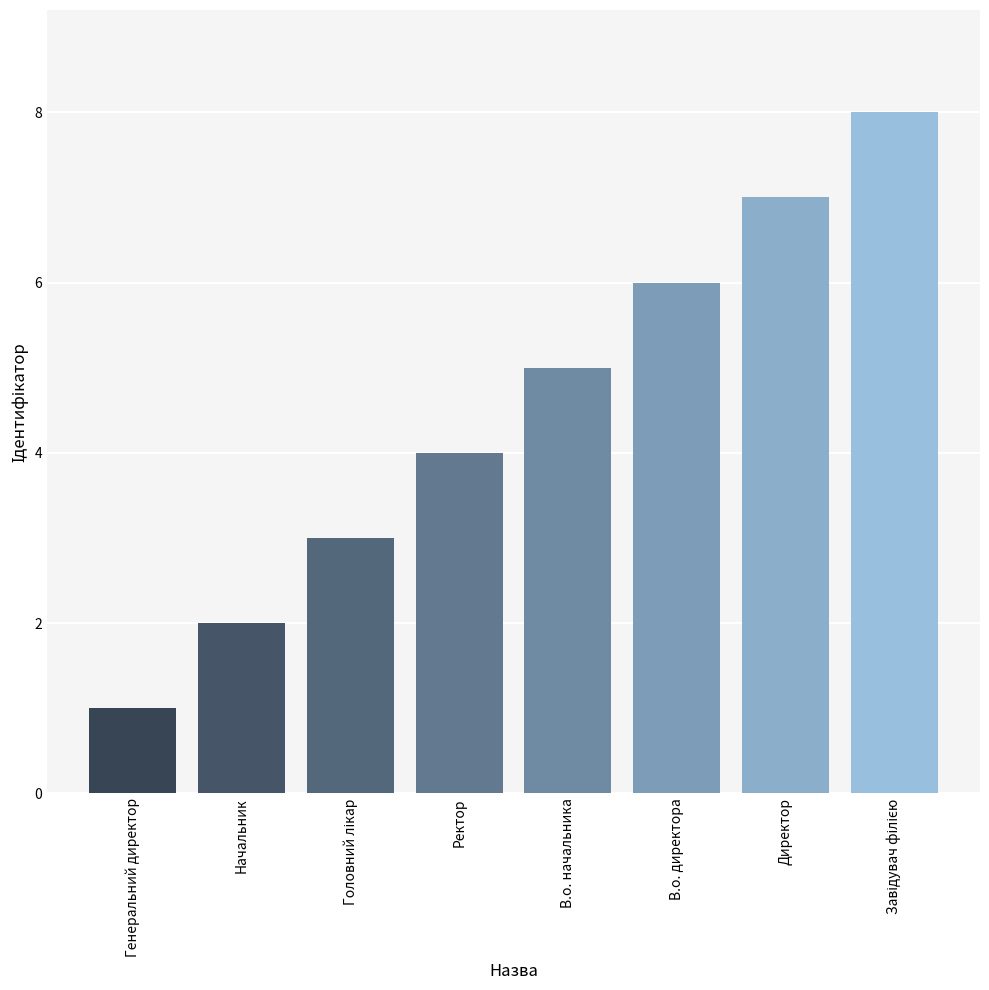

What is the value of the 4th bar from the left?

4